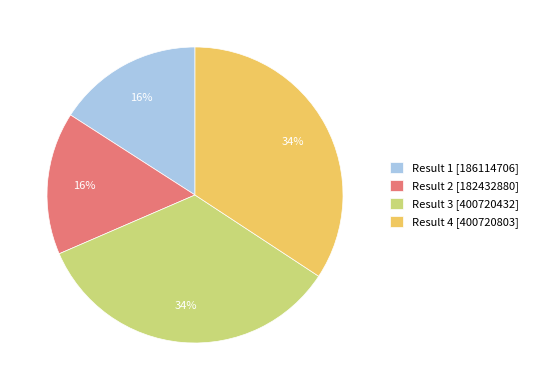

Is there any slice that represents more than half of the pie?

No